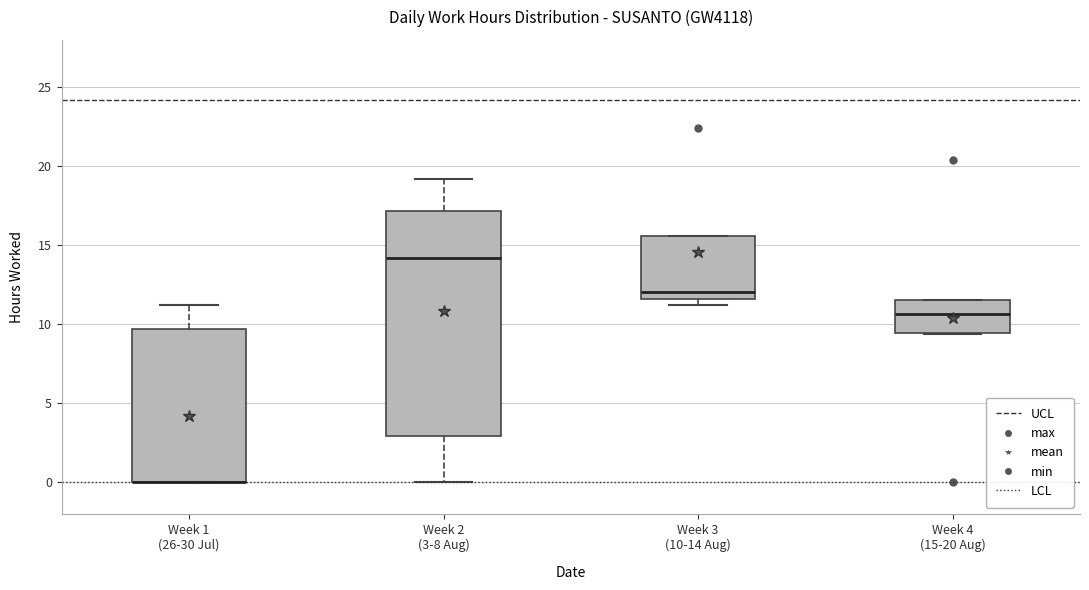

Reading left to right, transcribe this box plot: for each box, give where its median line is, the range the box spans, and where its two whiskers end, as read against the y-axis. The values are not printed on the chart, so give them approximately, as read against the axis.

Week 1 (26-30 Jul): median 0.0 (drawn on the box's lower edge), box 0.0 to 9.5, whiskers 0.0 to 11.0
Week 2 (3-8 Aug): median 14.0, box 3.0 to 17.0, whiskers 0.0 to 19.0
Week 3 (10-14 Aug): median 12.0, box 11.5 to 15.5, whiskers 11.5 (just below the box's lower edge) to 15.5
Week 4 (15-20 Aug): median 10.5, box 9.5 to 11.5, whiskers 9.5 to 11.5